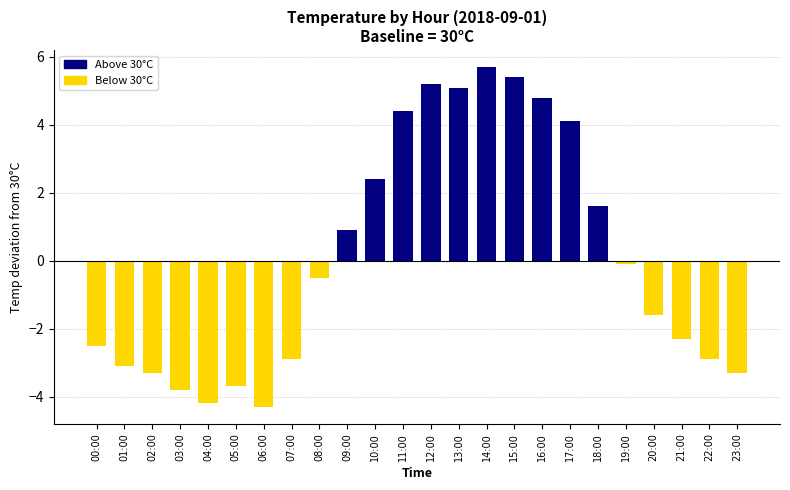

What is the maximum value shown in the chart?

5.7